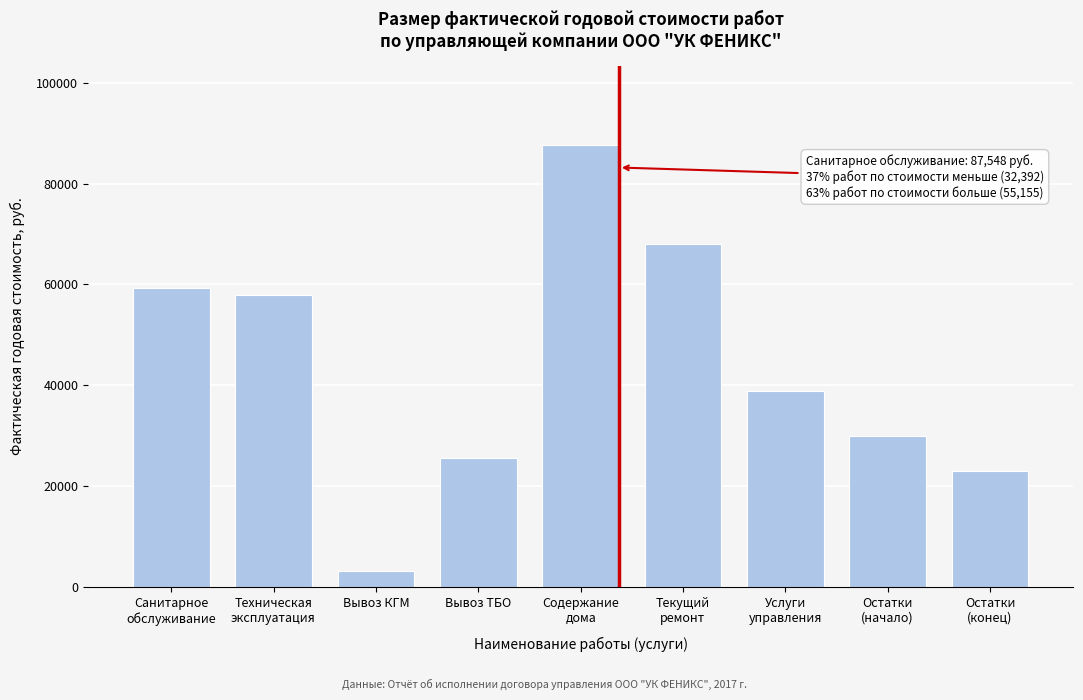

What value does the data have at Вывоз КГМ?

3271.0